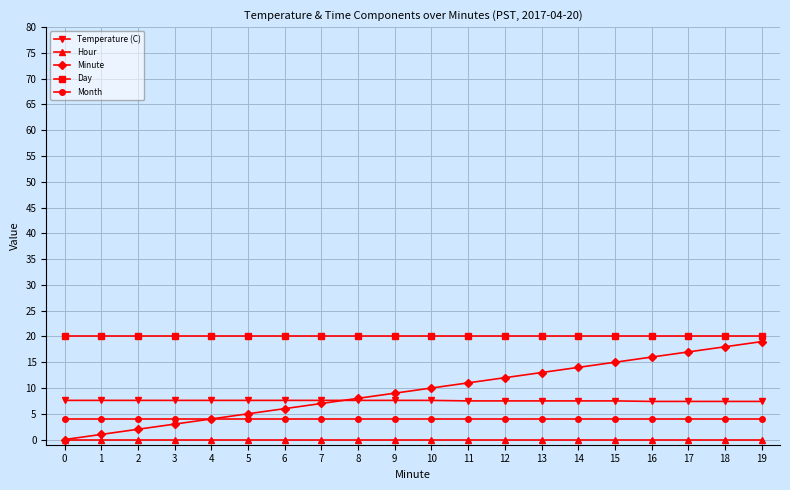

What is the greatest value displayed?

20.0